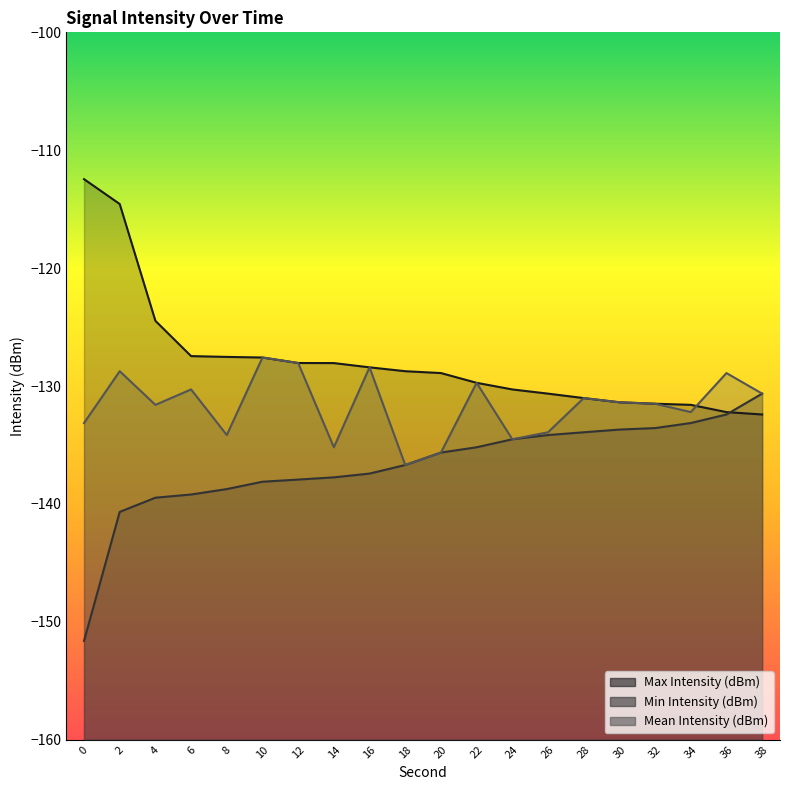

What is the difference between the second highest and minimum values in the Min Intensity (dBm) series?

19.2